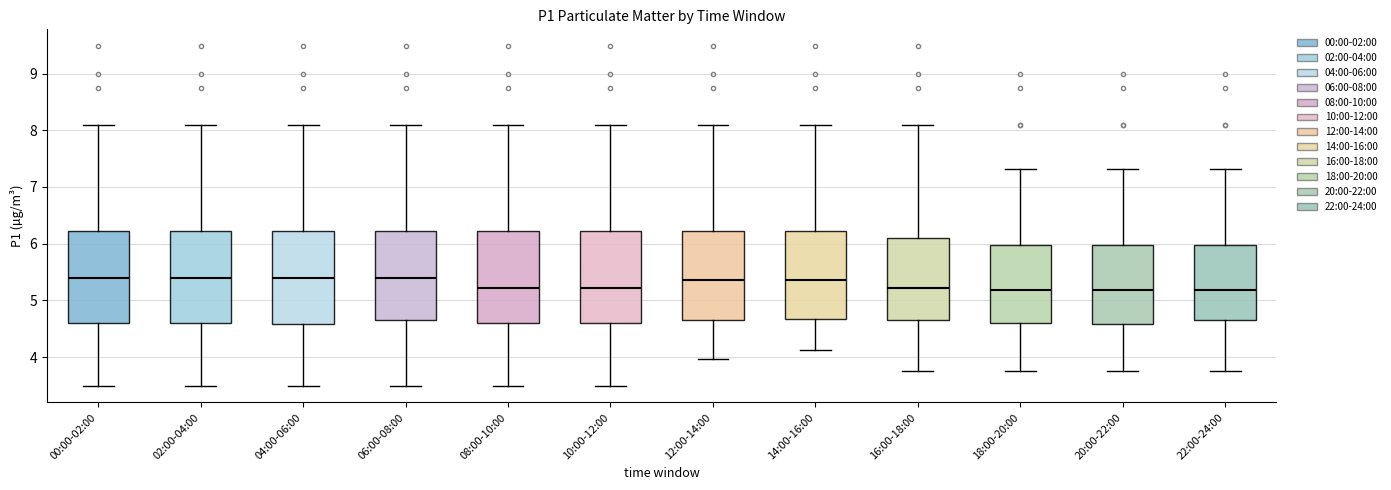

Reading left to right, read every box against the y-axis: the position of its median line, the range the box covers, and the ends of its whiskers. The values are not printed on the chart, so give them approximately, as read against the axis.

00:00-02:00: median 5.4, box 4.6 to 6.2, whiskers 3.5 to 8.1
02:00-04:00: median 5.4, box 4.6 to 6.2, whiskers 3.5 to 8.1
04:00-06:00: median 5.4, box 4.6 to 6.2, whiskers 3.5 to 8.1
06:00-08:00: median 5.4, box 4.7 to 6.2, whiskers 3.5 to 8.1
08:00-10:00: median 5.2, box 4.6 to 6.2, whiskers 3.5 to 8.1
10:00-12:00: median 5.2, box 4.6 to 6.2, whiskers 3.5 to 8.1
12:00-14:00: median 5.4, box 4.7 to 6.2, whiskers 4.0 to 8.1
14:00-16:00: median 5.4, box 4.7 to 6.2, whiskers 4.1 to 8.1
16:00-18:00: median 5.2, box 4.7 to 6.1, whiskers 3.8 to 8.1
18:00-20:00: median 5.2, box 4.6 to 6.0, whiskers 3.8 to 7.3
20:00-22:00: median 5.2, box 4.6 to 6.0, whiskers 3.8 to 7.3
22:00-24:00: median 5.2, box 4.7 to 6.0, whiskers 3.8 to 7.3